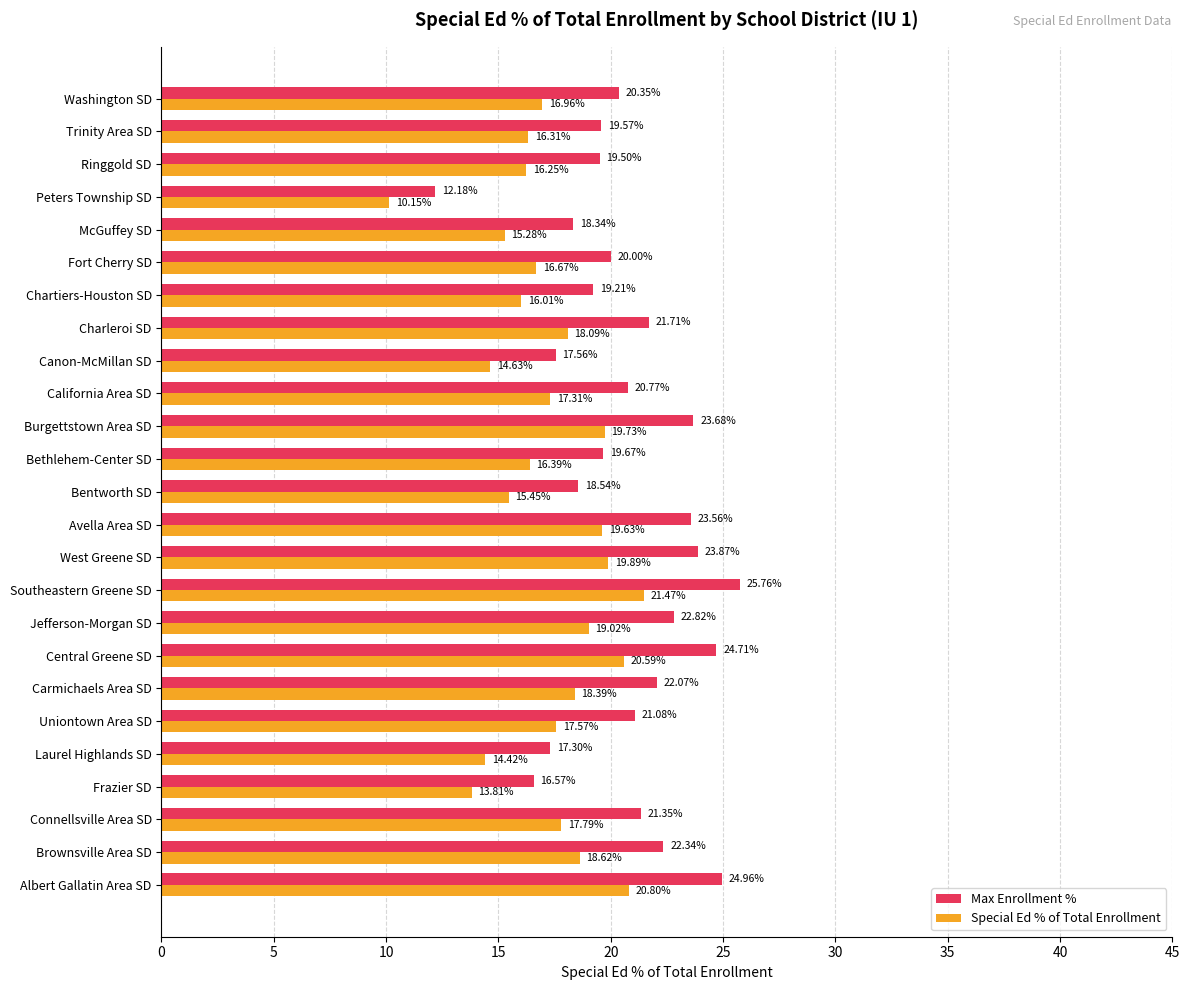

At which label is Max Enrollment % closest to 18?

McGuffey SD